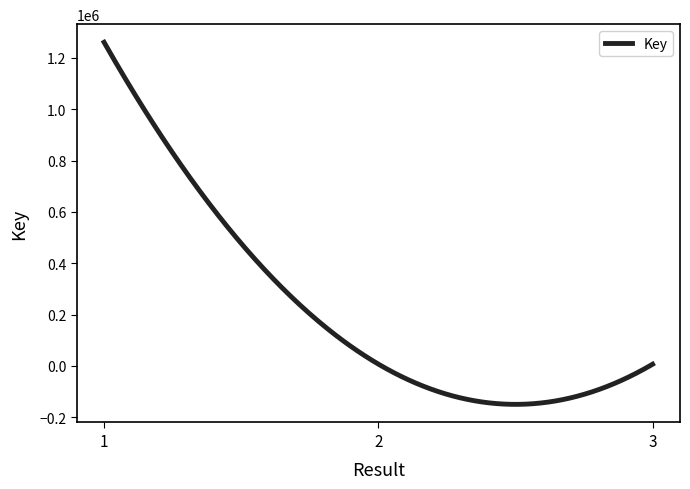

What is the greatest value displayed?

1261126.0